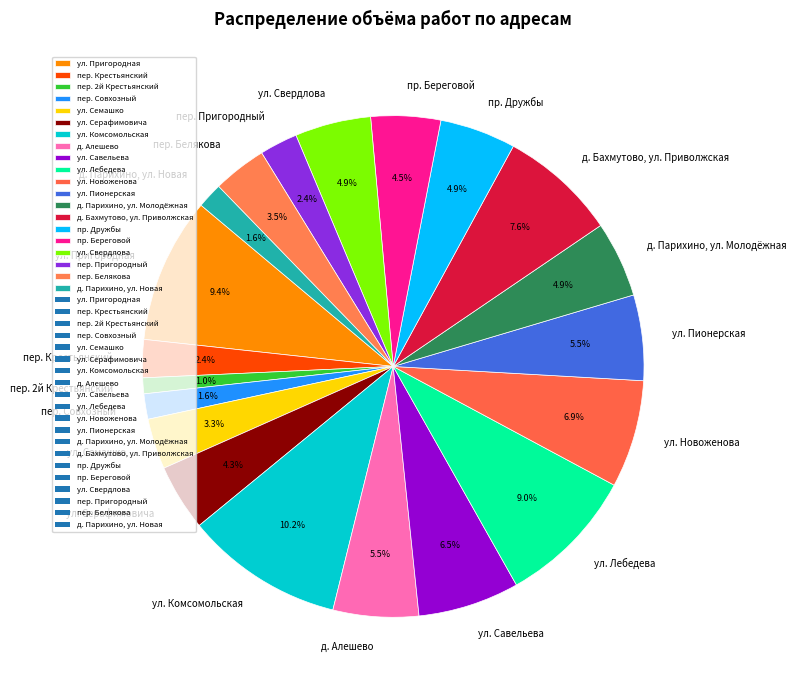

Is there any slice that represents more than half of the pie?

No